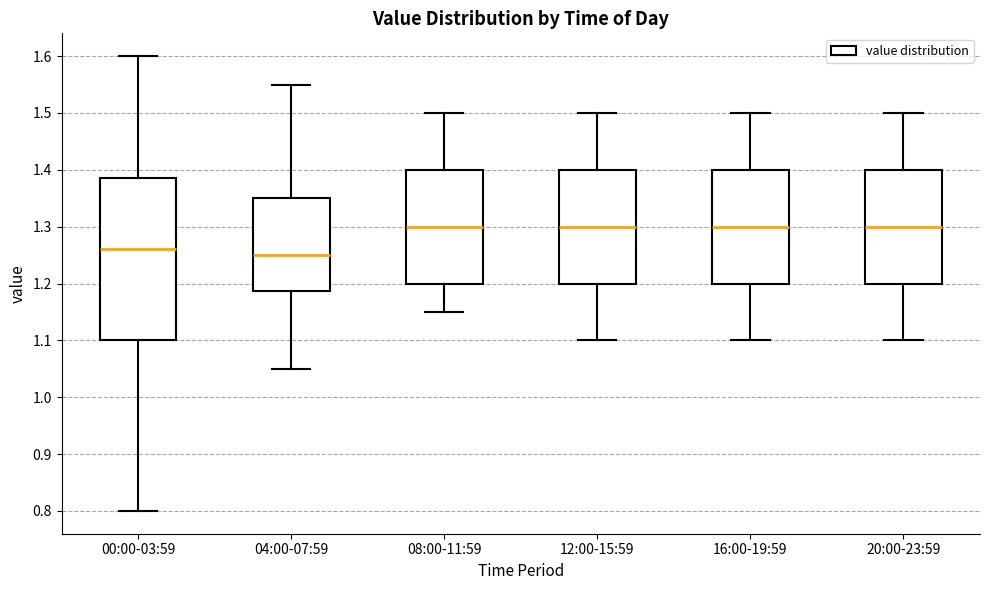

Comparing the boxes themselves (not the whiskers), which one is the tallest?

00:00-03:59